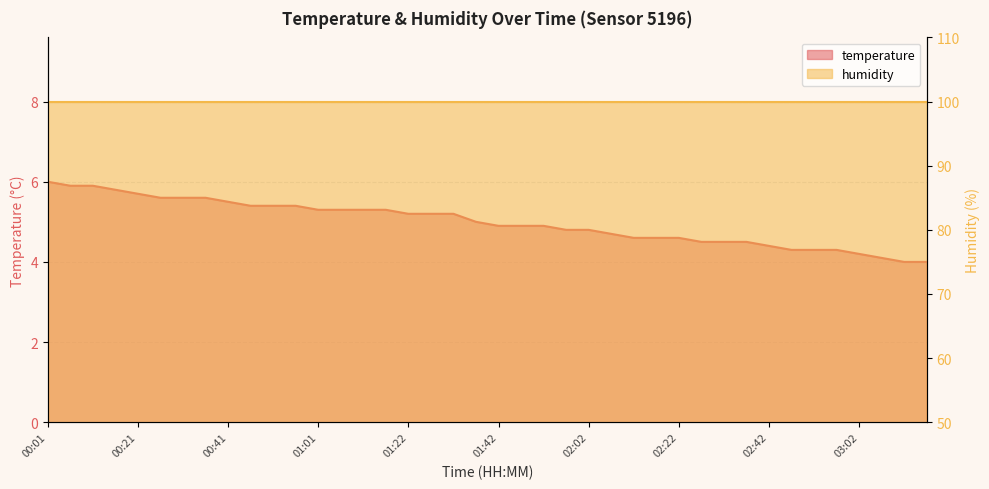

How many data points does each series have?

40